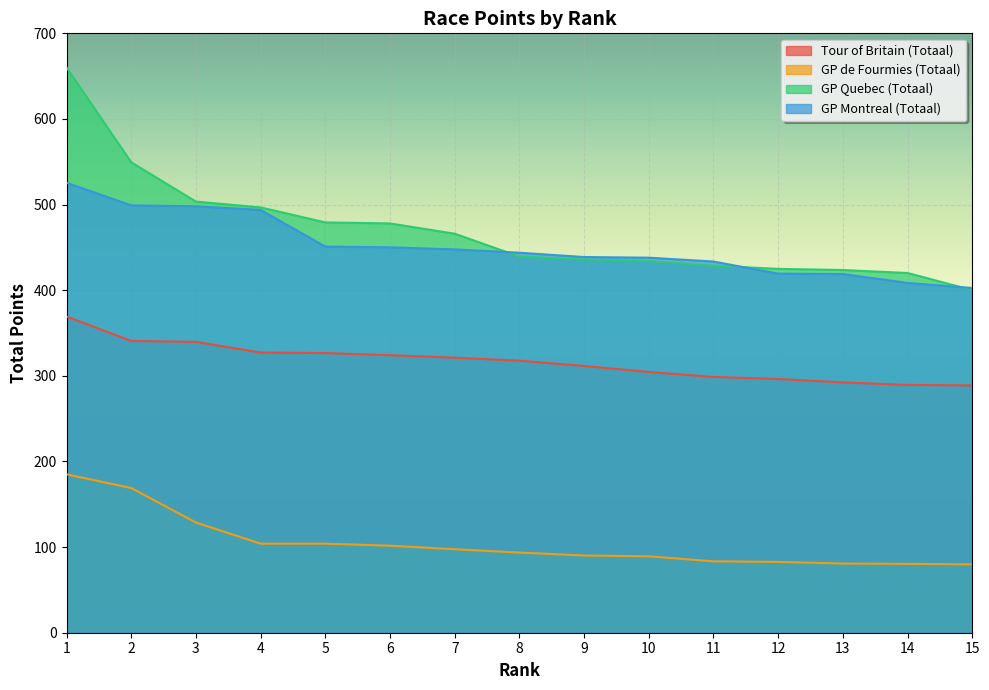

True or false: GP de Fourmies (Totaal) has a value of 169.0 at 2.

True